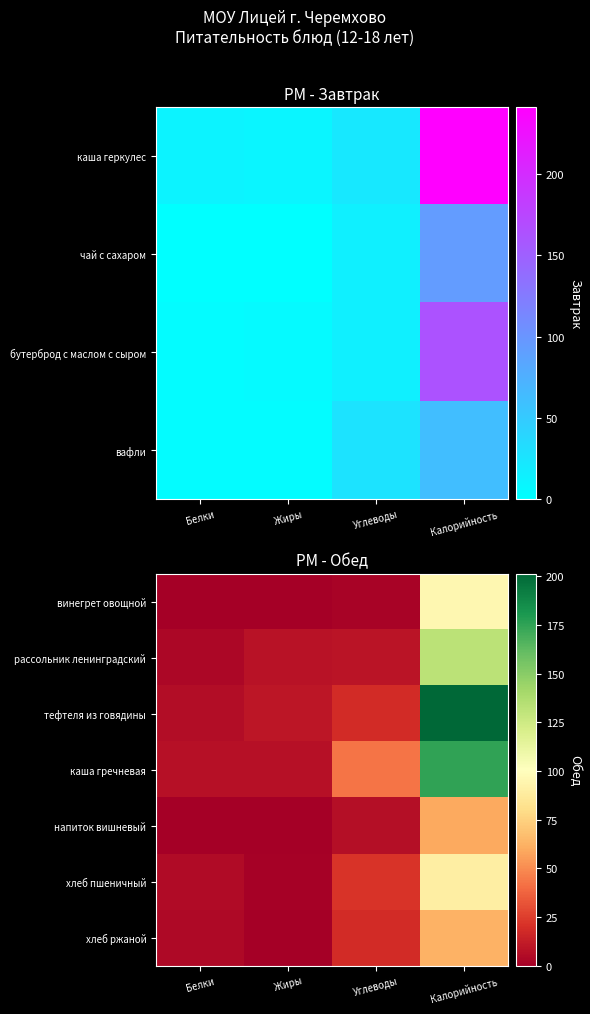

What is the total value across all series at Жиры?

27.6